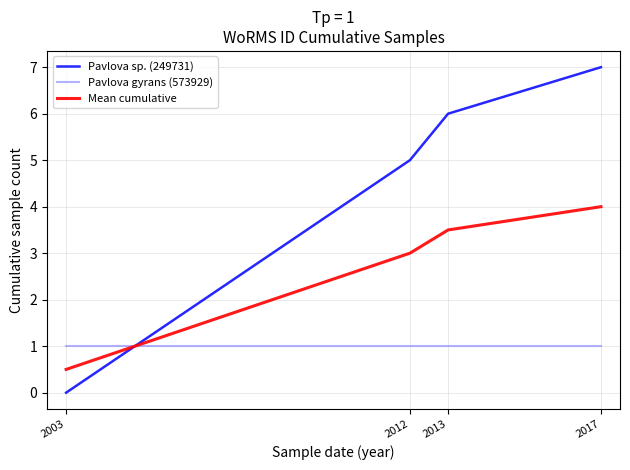

What is the difference between the highest and lowest values at 2017?

6.0